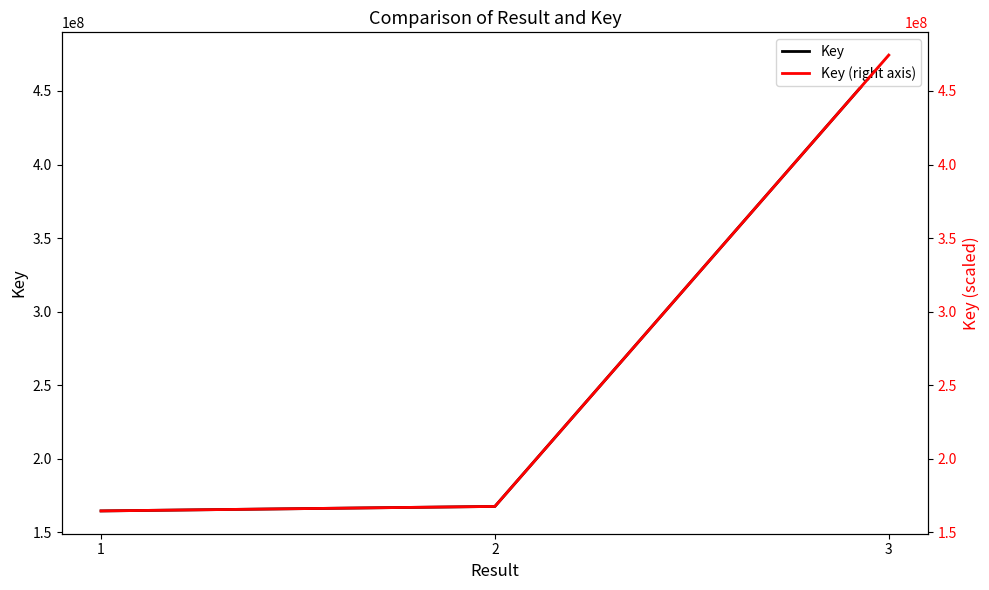

Is it true that Key (right axis) equals 269148469 at 1?

False